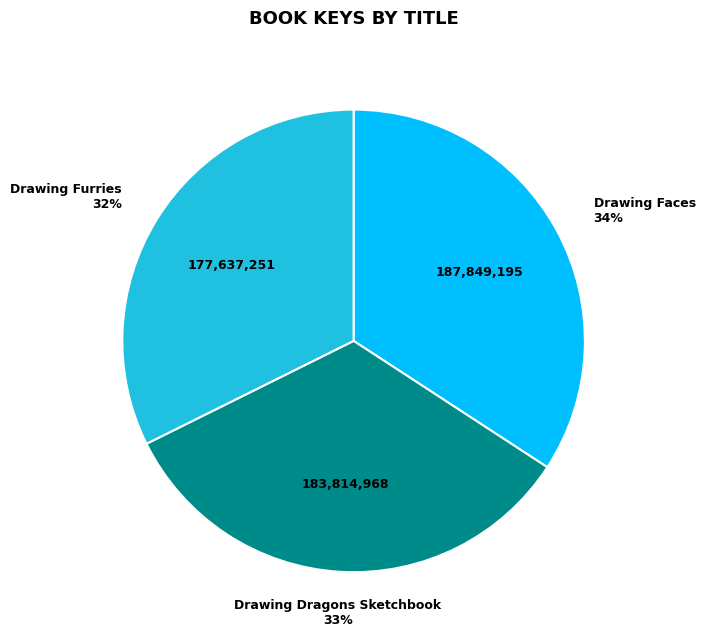

To the nearest percent, what portion does Drawing Dragons Sketchbook represent?

33%